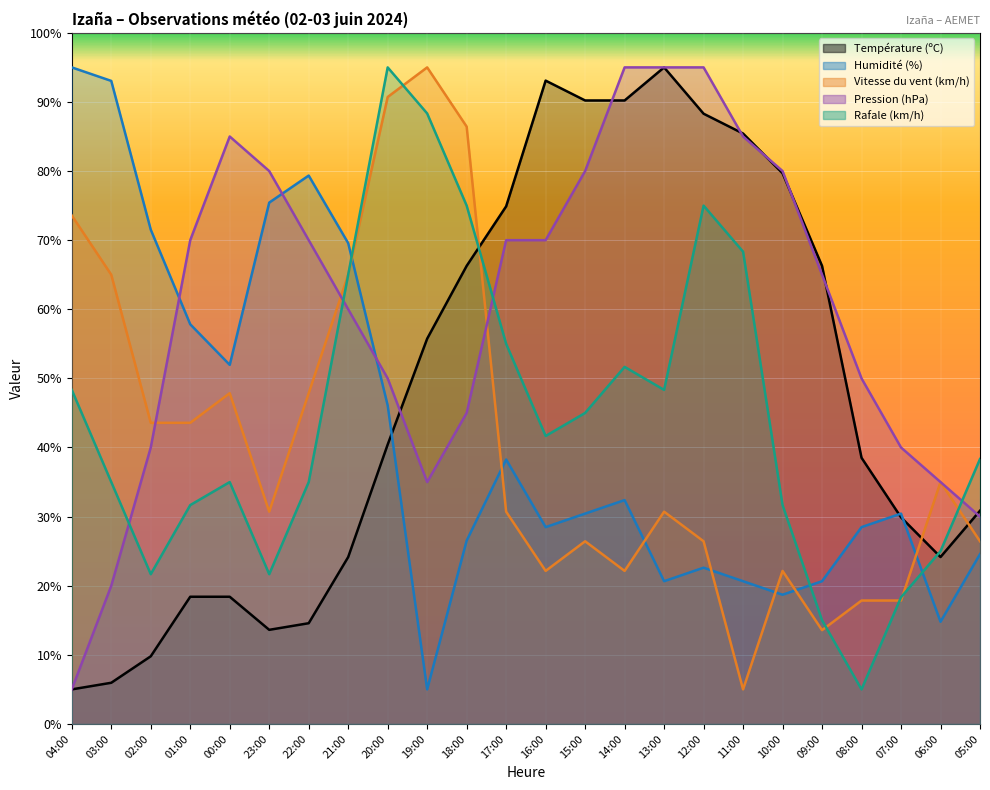

True or false: Vitesse du vent (km/h) has a value of 13.1 at 03:00.

False